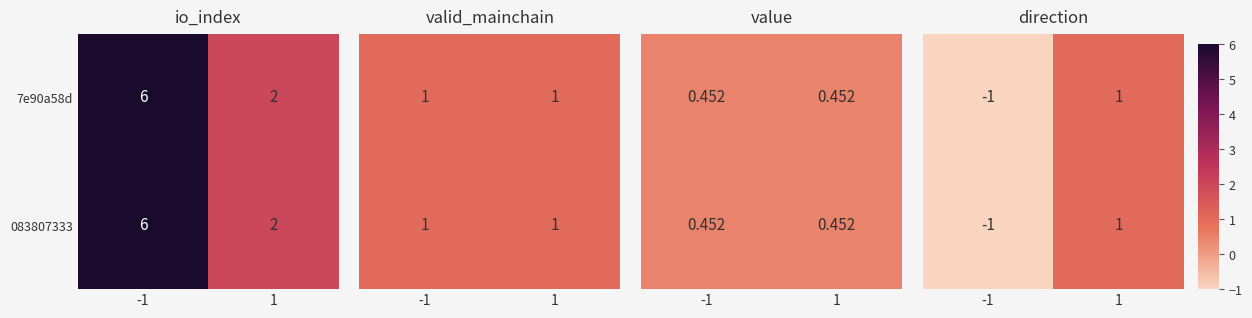

What is the maximum value for 083807333?

6